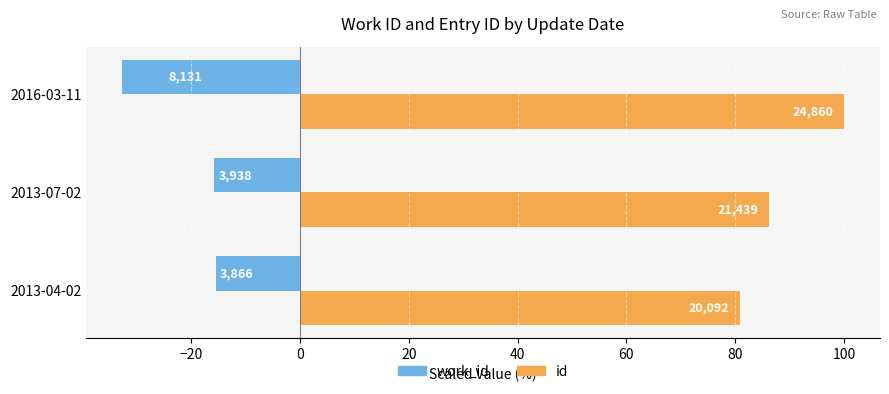

List the series in order of their overall mean, highest first.

id, work_id